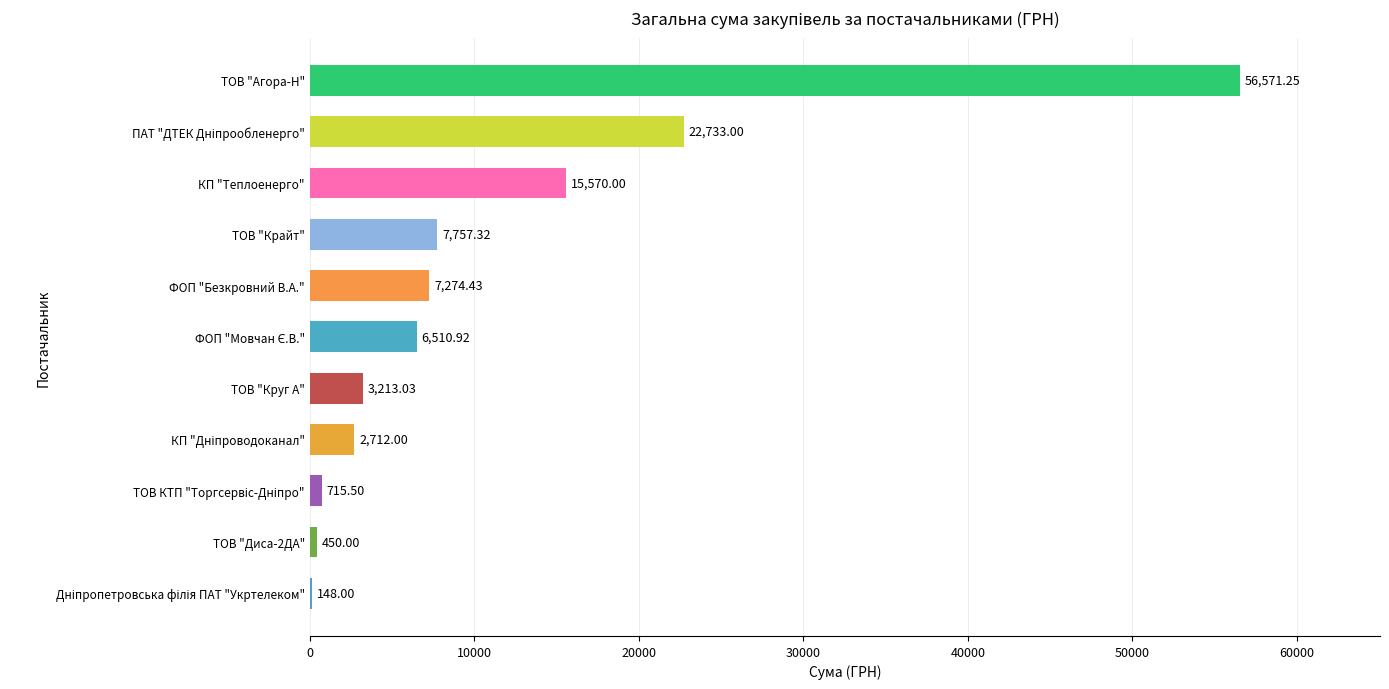

What is the change in value from ФОП "Безкровний В.А." to ТОВ "Крайт"?

+482.9